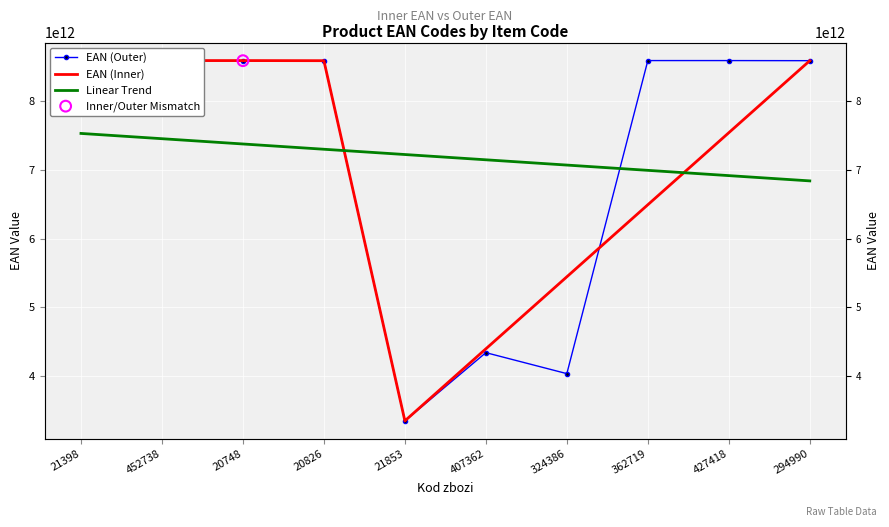

What is the change in value from 21853 to 427418?

+5252872912135